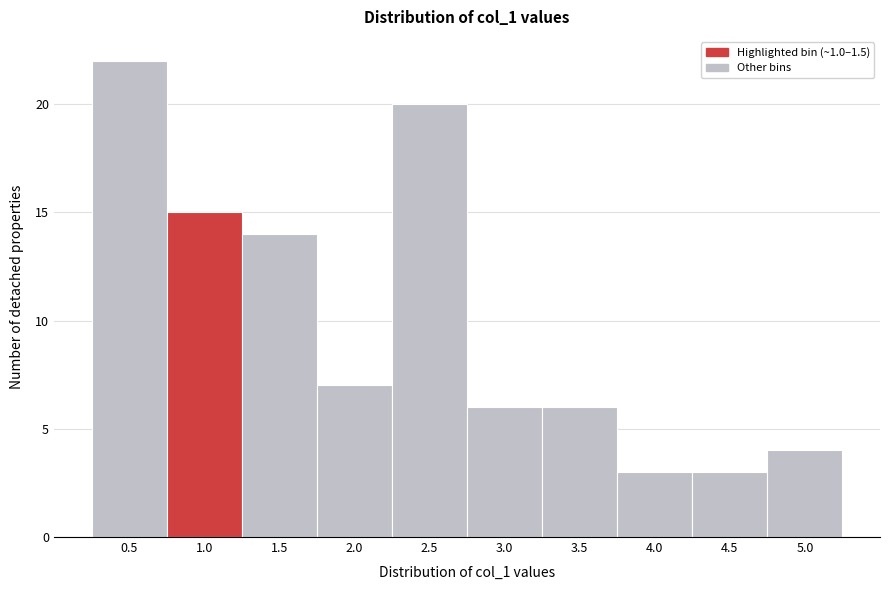

Reading right to left, extract all data points from this chart.

5.0=4	4.5=3	4.0=3	3.5=6	3.0=6	2.5=20	2.0=7	1.5=14	1.0=15	0.5=22